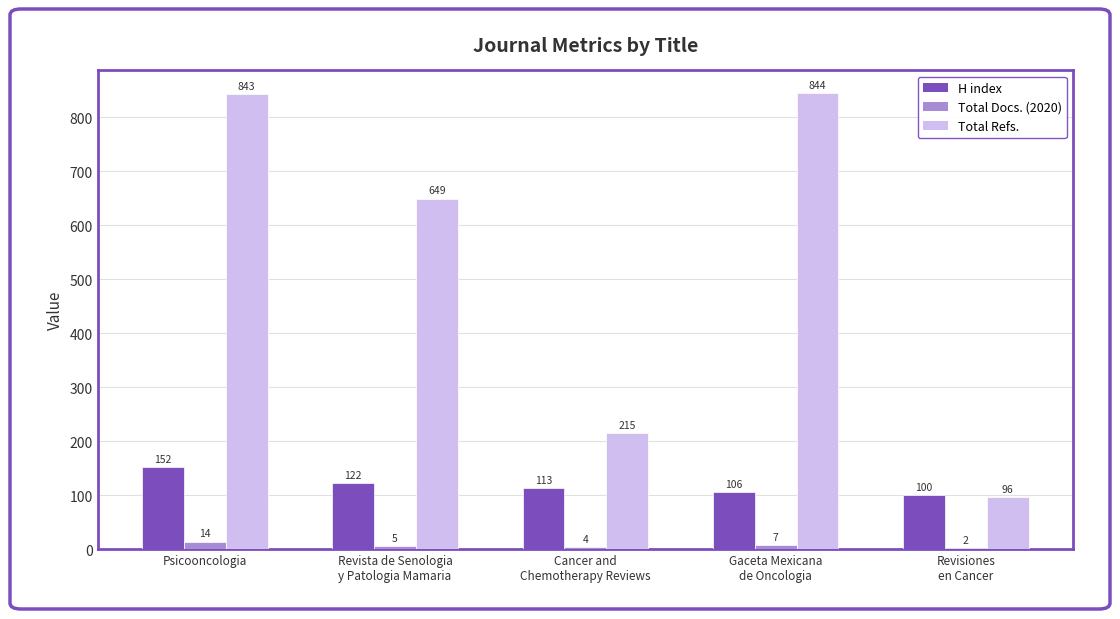

True or false: H index has a value of 62 at Revista de Senologia
y Patologia Mamaria.

False